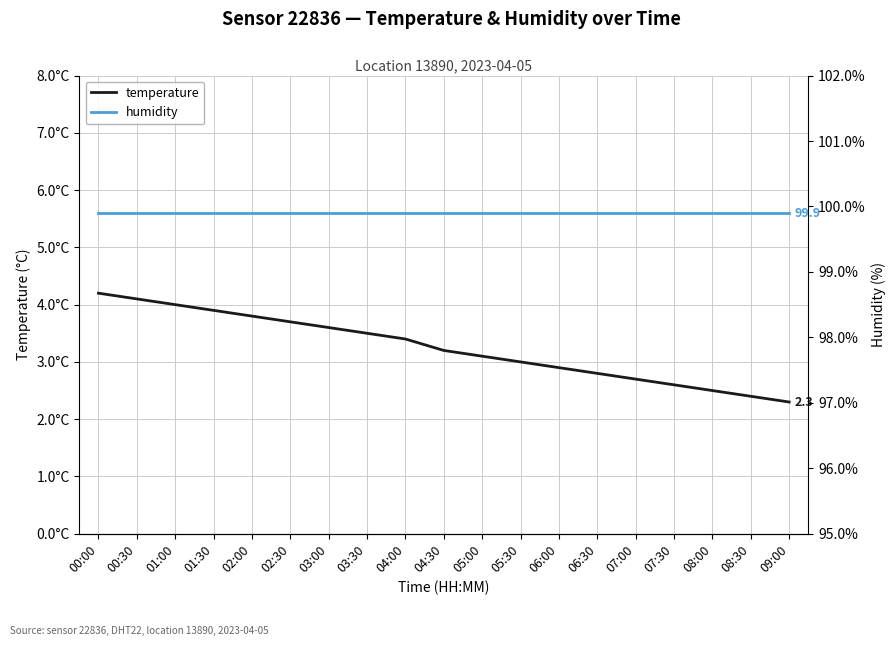

What value does the temperature series have at 03:00?

3.6